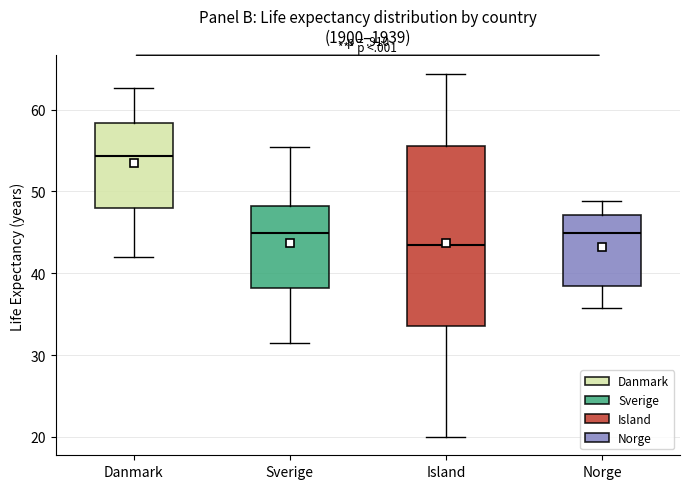

Reading left to right, read every box against the y-axis: the position of its median line, the range the box covers, and the ends of its whiskers. The values are not printed on the chart, so give them approximately, as read against the axis.

Danmark: median 54, box 48 to 58, whiskers 42 to 63
Sverige: median 45, box 38 to 48, whiskers 32 to 55
Island: median 43, box 34 to 56, whiskers 20 to 64
Norge: median 45, box 38 to 47, whiskers 36 to 49